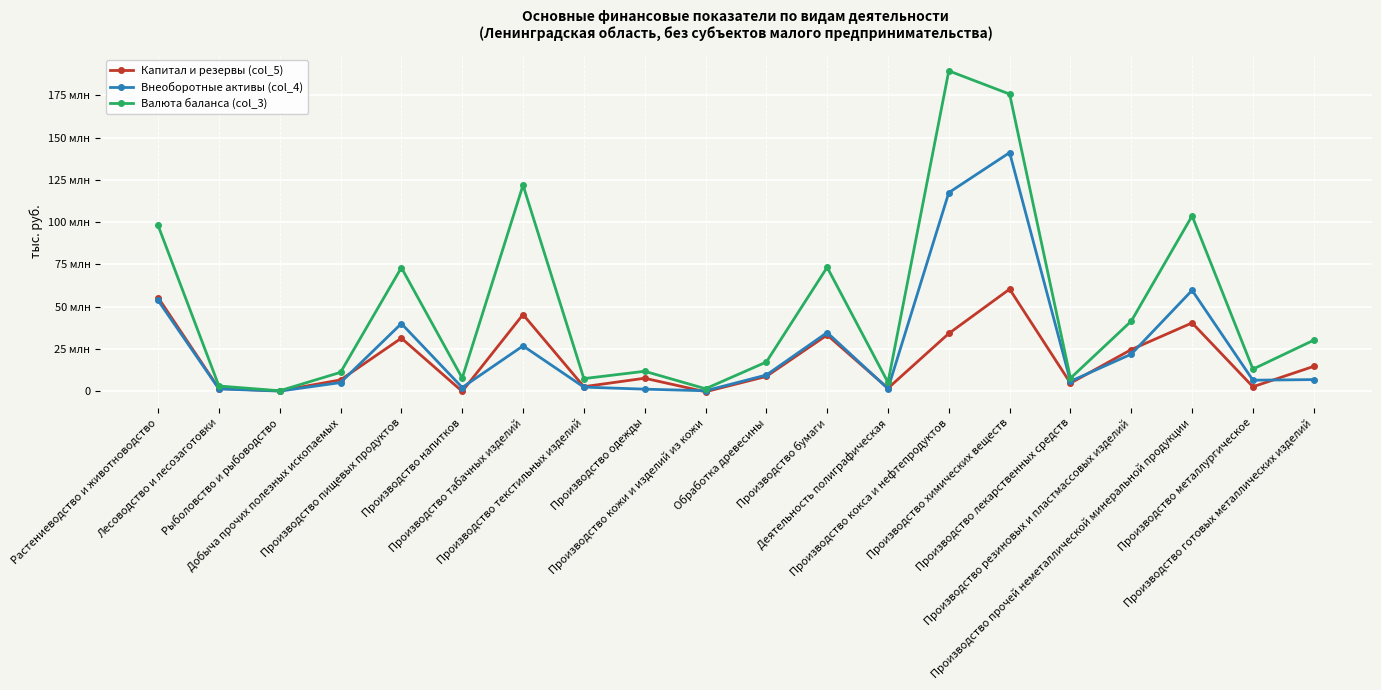

What is the difference between the highest and lowest values at Лесоводство и лесозаготовки?

1724271